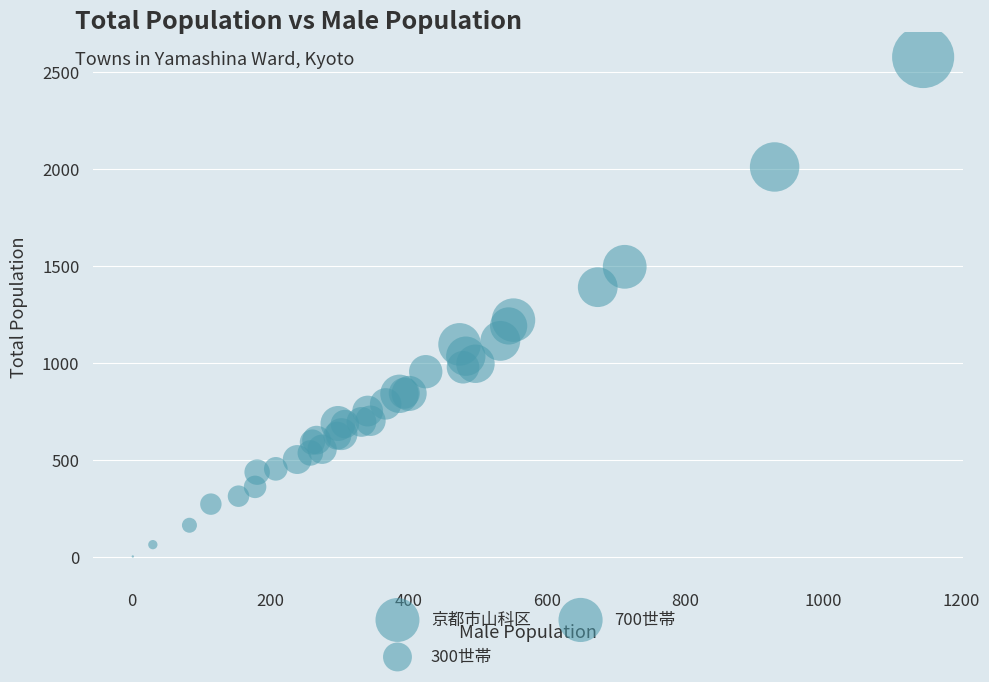

What Y value in the scatter plot is closest to 1291?

1222